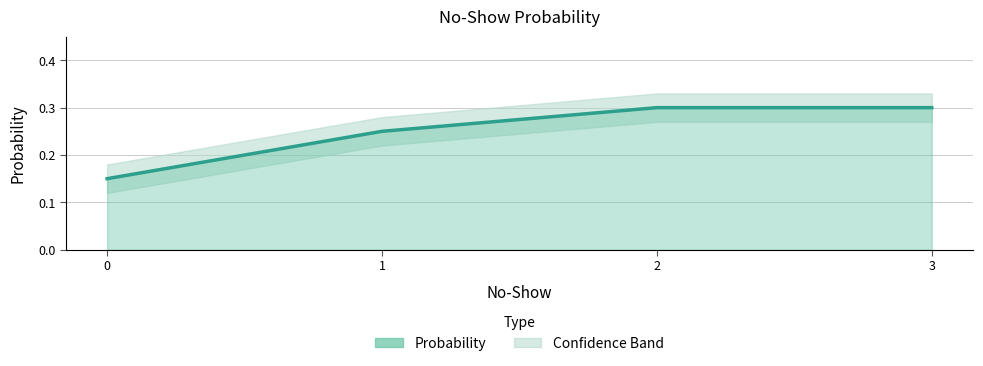

Is it true that the value at 1 is 0.2?

True